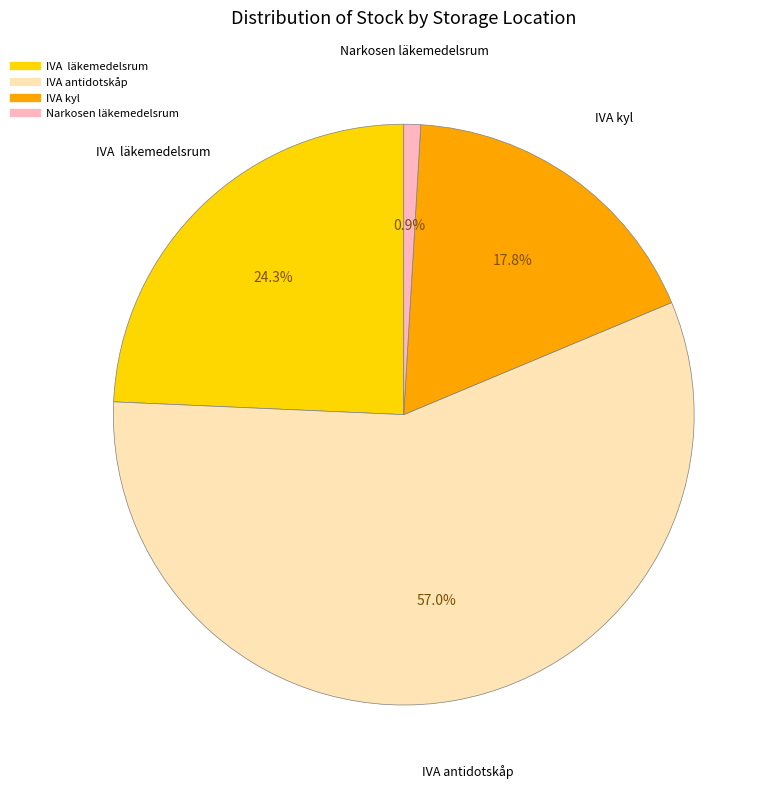

Which category has the biggest portion of the pie?

IVA antidotskåp